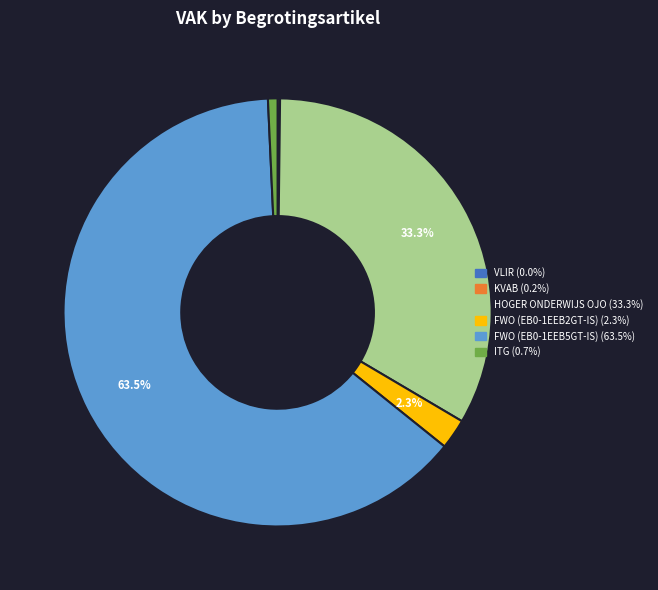

Is there a majority slice in this chart?

Yes